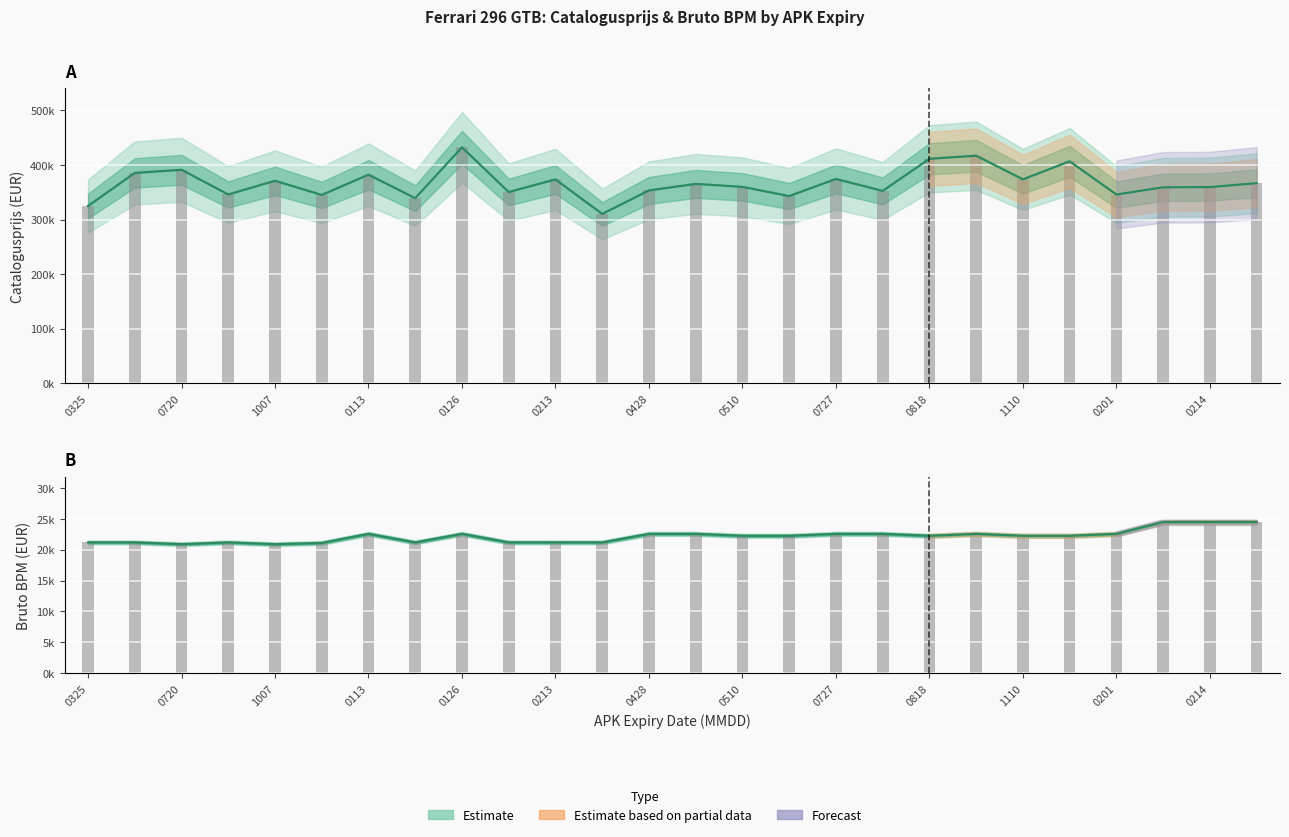

Reading left to right, what are all the values shown in this chart?

catalogusprijs: 324804	385338	391100	345846	371014	345020	382121	339161	432241	350313	373489	310225	353304	365274	359814	342974	374331	352415	411264	416878	373581	406627	345837	358989	359457	366613
catalogusprijs bars: 324804	385338	391100	345846	371014	345020	382121	339161	432241	350313	373489	310225	353304	365274	359814	342974	374331	352415	411264	416878	373581	406627	345837	358989	359457	366613
bruto_bpm: 21182	21182	20893	21182	20893	21097	22563	21182	22563	21181	21182	21181	22563	22563	22255	22255	22563	22563	22255	22563	22255	22255	22563	24484	24484	24484
bruto_bpm bars: 21182	21182	20893	21182	20893	21097	22563	21182	22563	21181	21182	21181	22563	22563	22255	22255	22563	22563	22255	22563	22255	22255	22563	24484	24484	24484